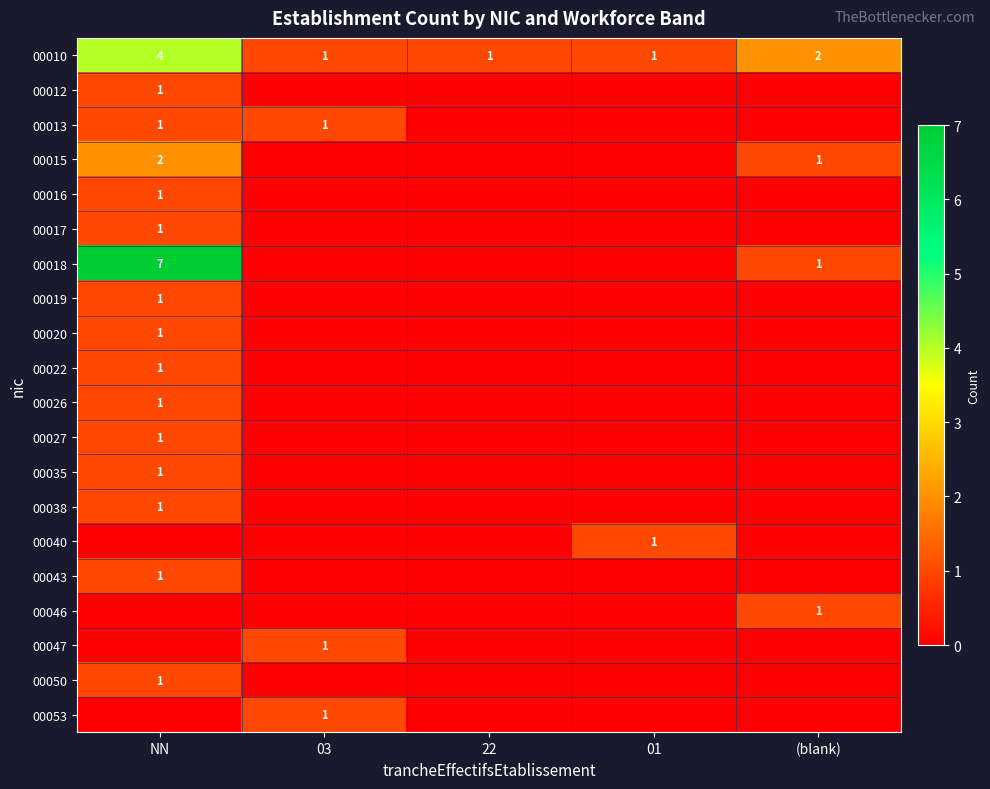

Which category has the lowest value across all series?

03